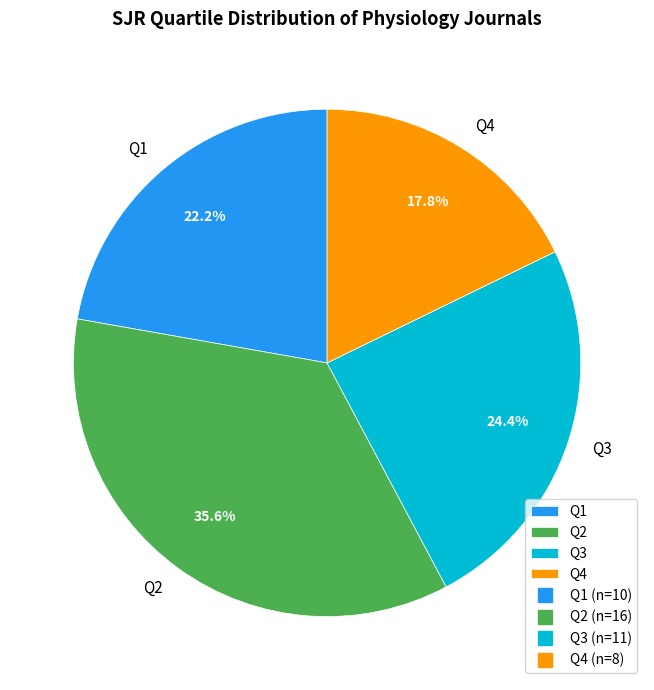

What is the total percentage of Q4 and Q1?

40.0%